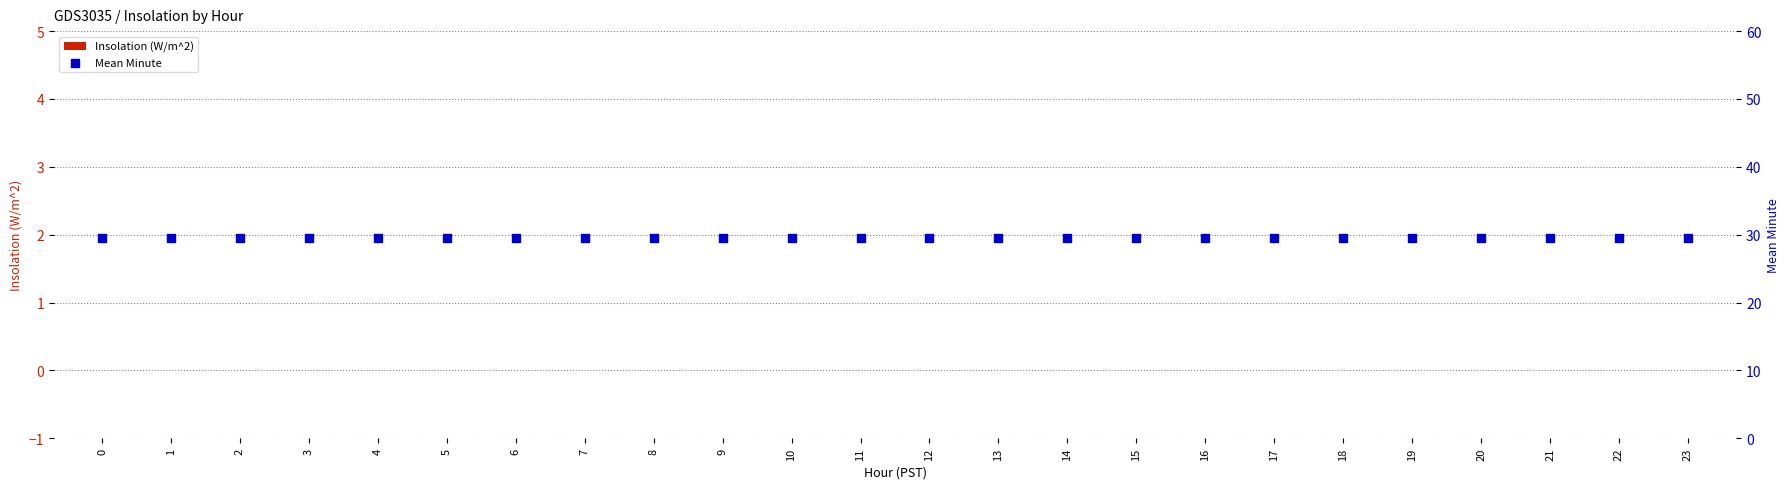

What is the total value across all series at 8?

29.5